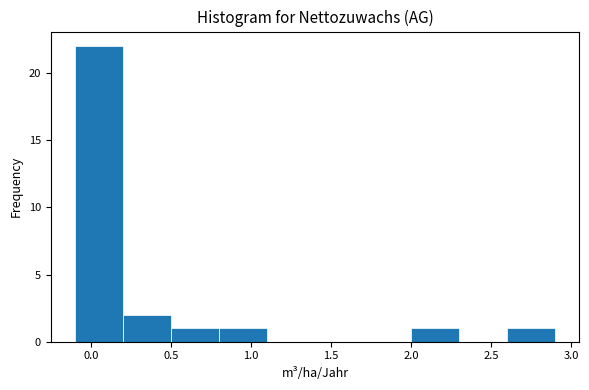

How tall is the bar that spans 2.6 to 2.9 on the x-axis? The values are not printed on the chart, so give them approximately, as read against the axis.

1